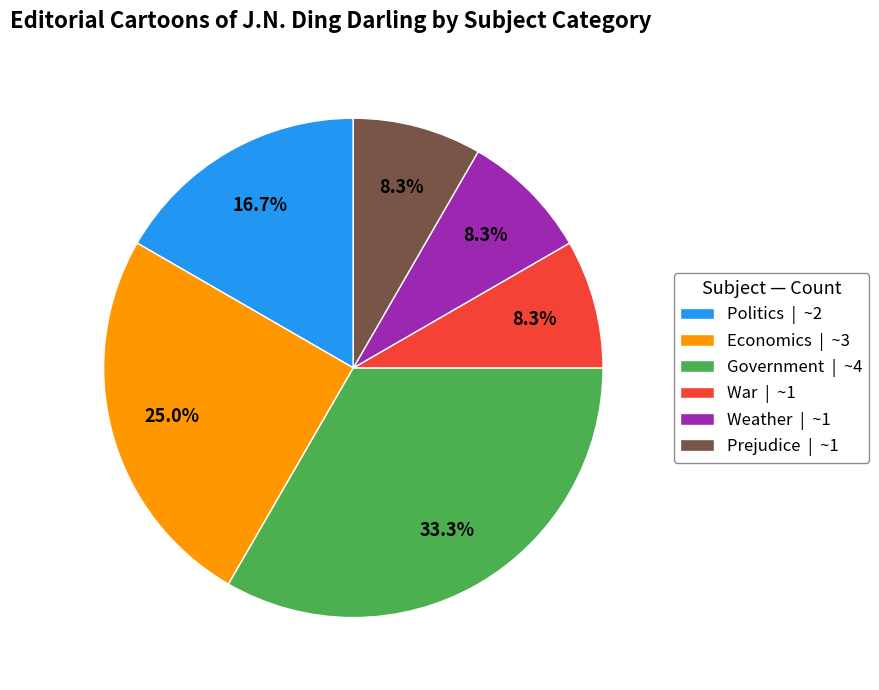

How many segments does this pie chart have?

6